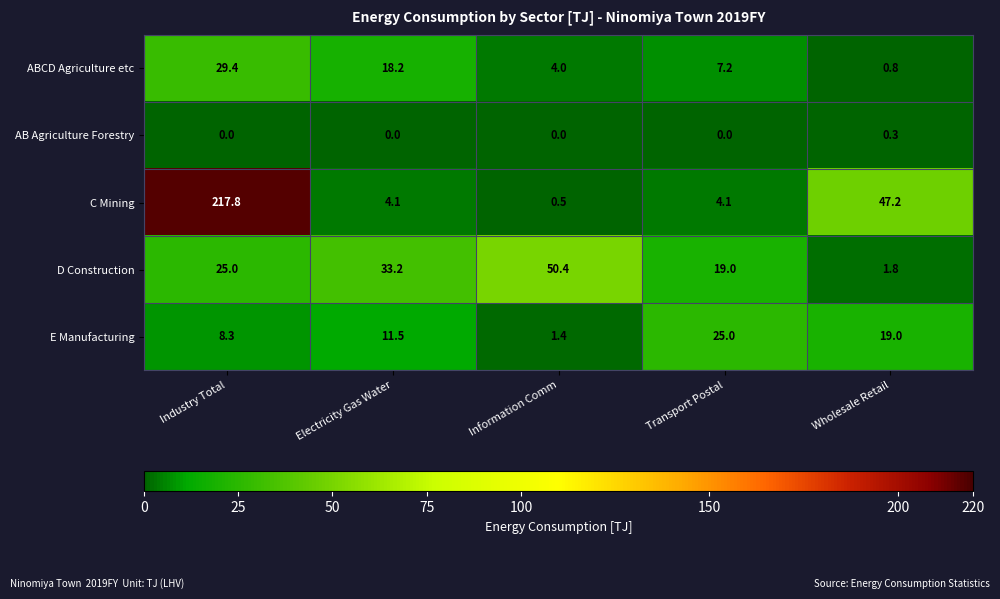

What is the spread (max minus min) of values at Industry Total?

217.8